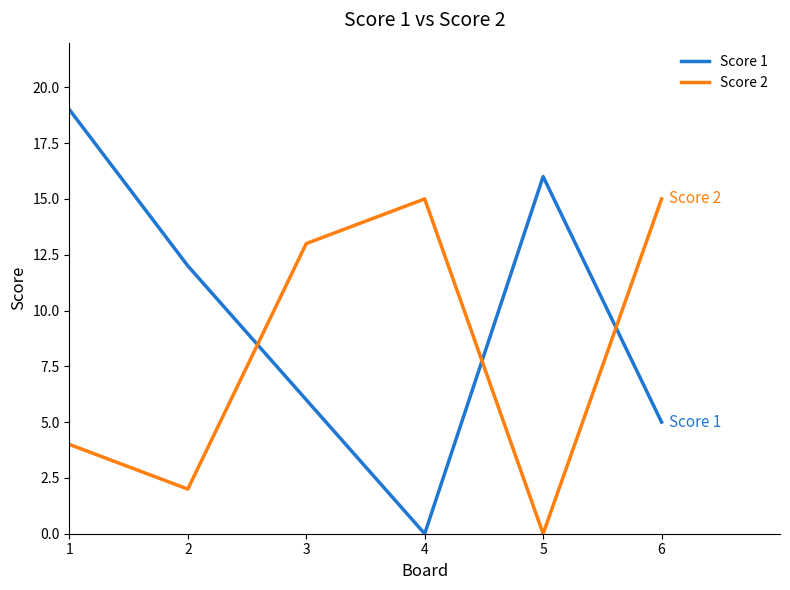

How many intersections are there between Score 2 and Score 1?

3